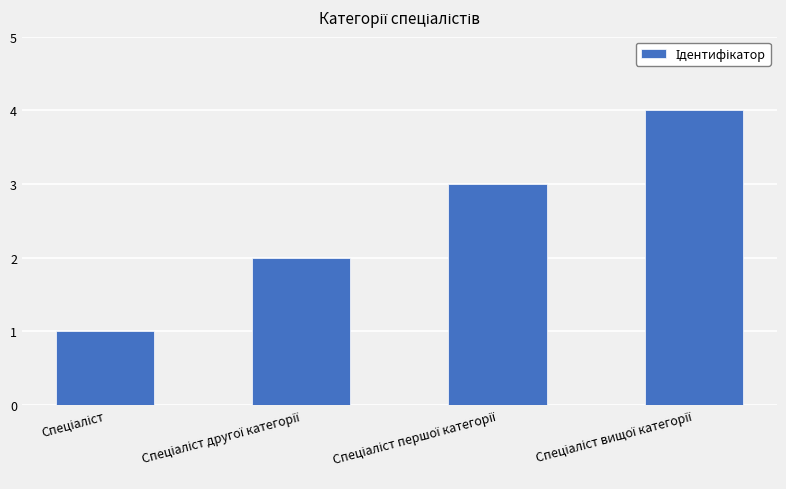

What is the greatest value displayed?

4